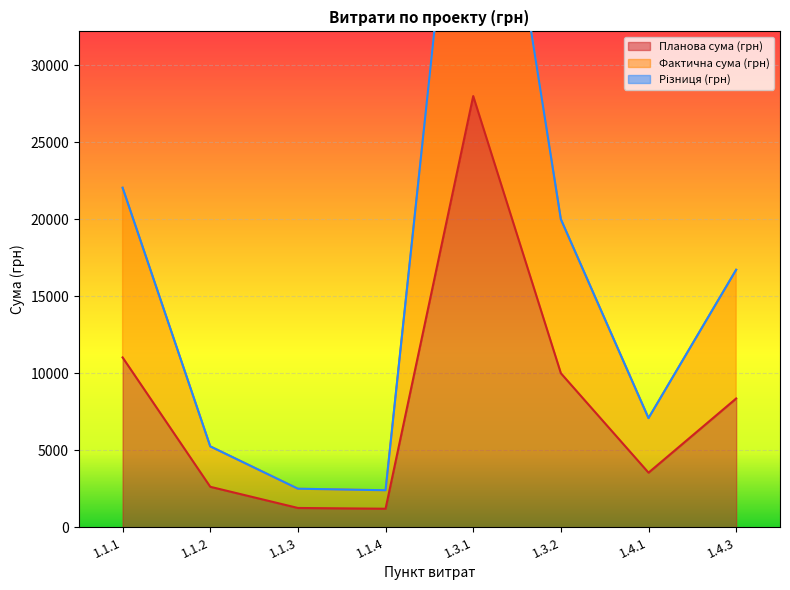

Reading left to right, list all the values displayed in this chart.

Планова сума (грн): 11025	2625	1250	1200	28000	10000	3542	8360
Фактична сума (грн): 22050	5250	2500	2400	56000	20000	7084	16720